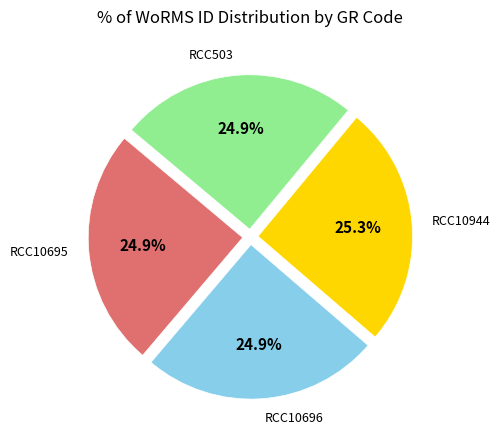

Count the number of slices in the pie.

4